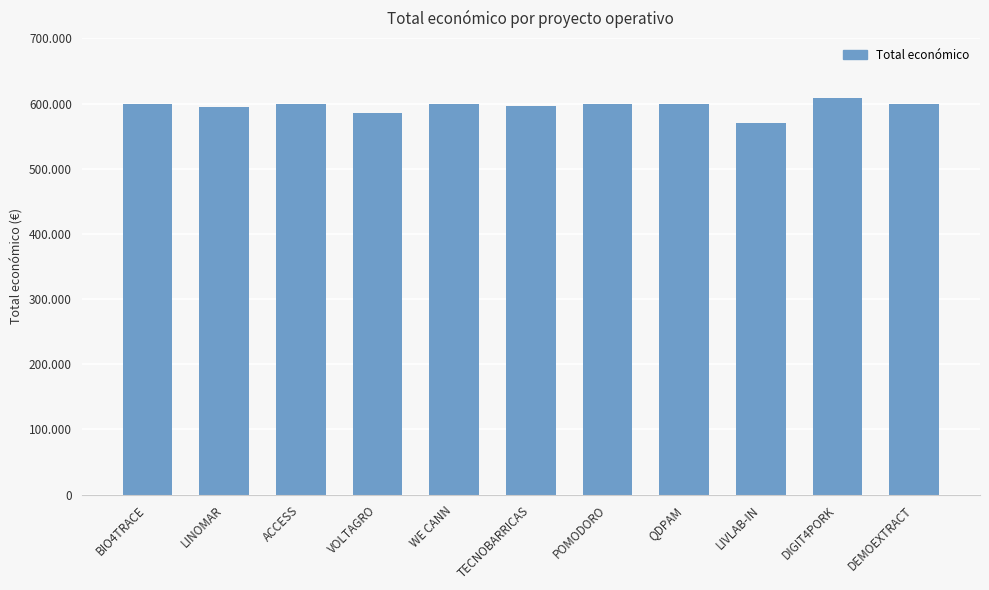

At which category does the chart reach its minimum across all series?

LIVLAB-IN